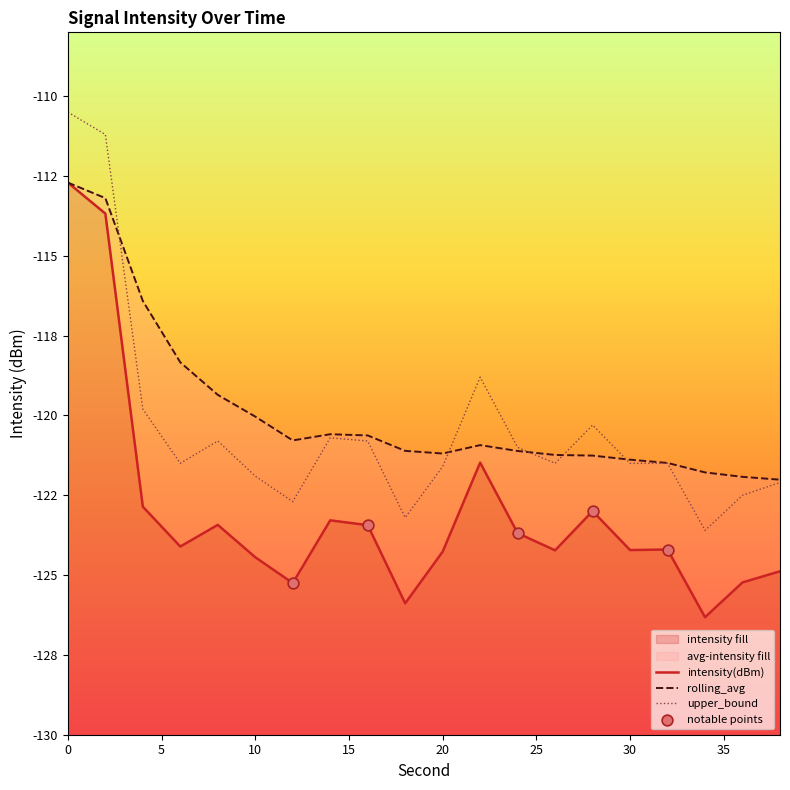

Which series contains the lowest Y value?

intensity(dBm)